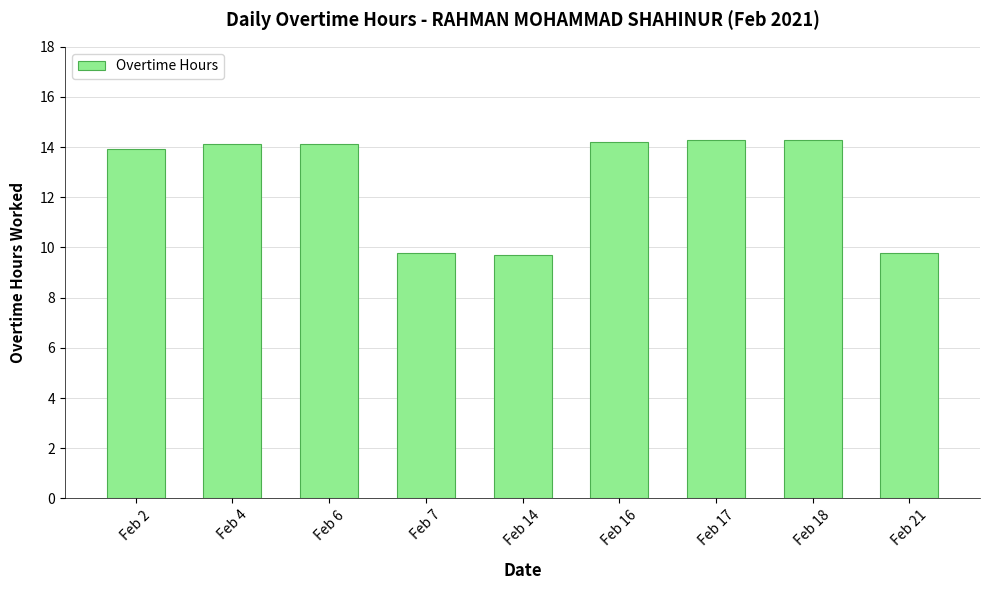

Which has a higher value, Feb 21 or Feb 2?

Feb 2